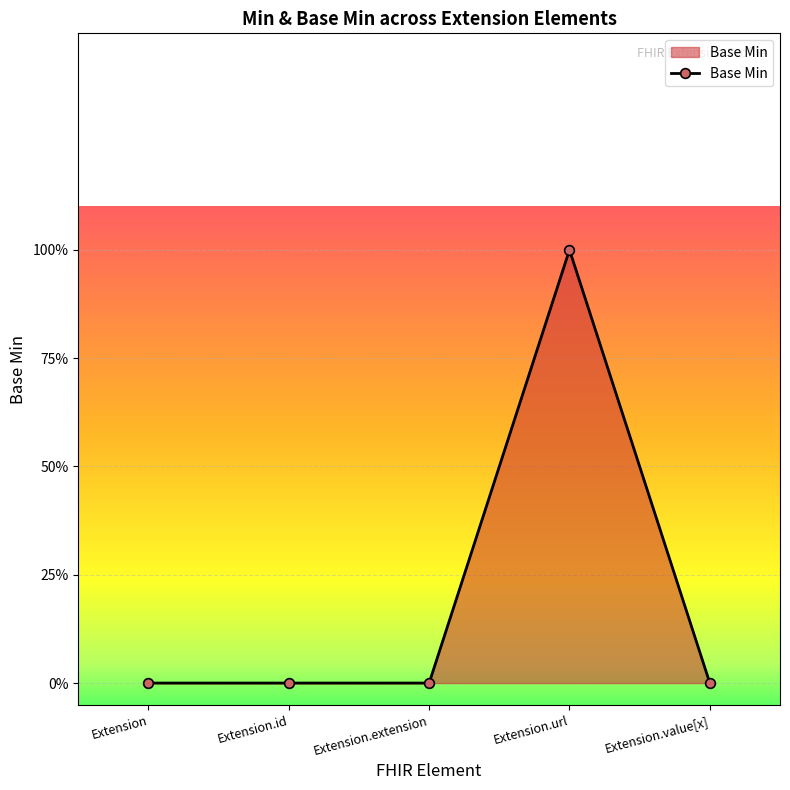

Does the chart have visible grid lines?

Yes